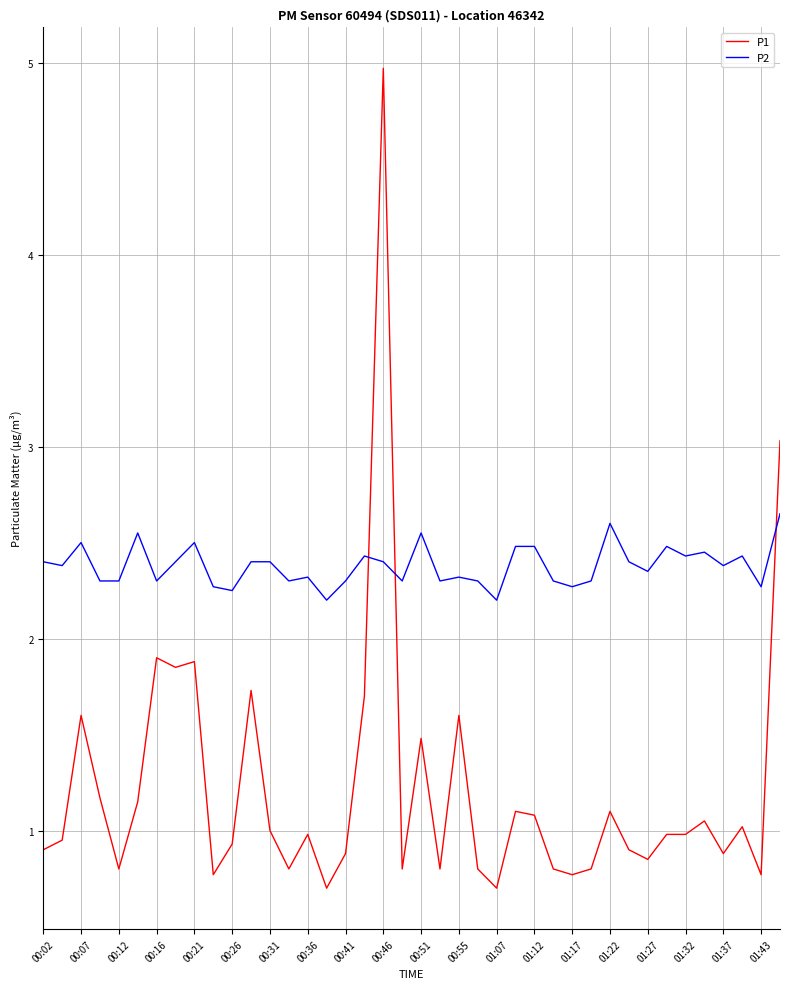

True or false: P1 and P2 cross at least once.

True